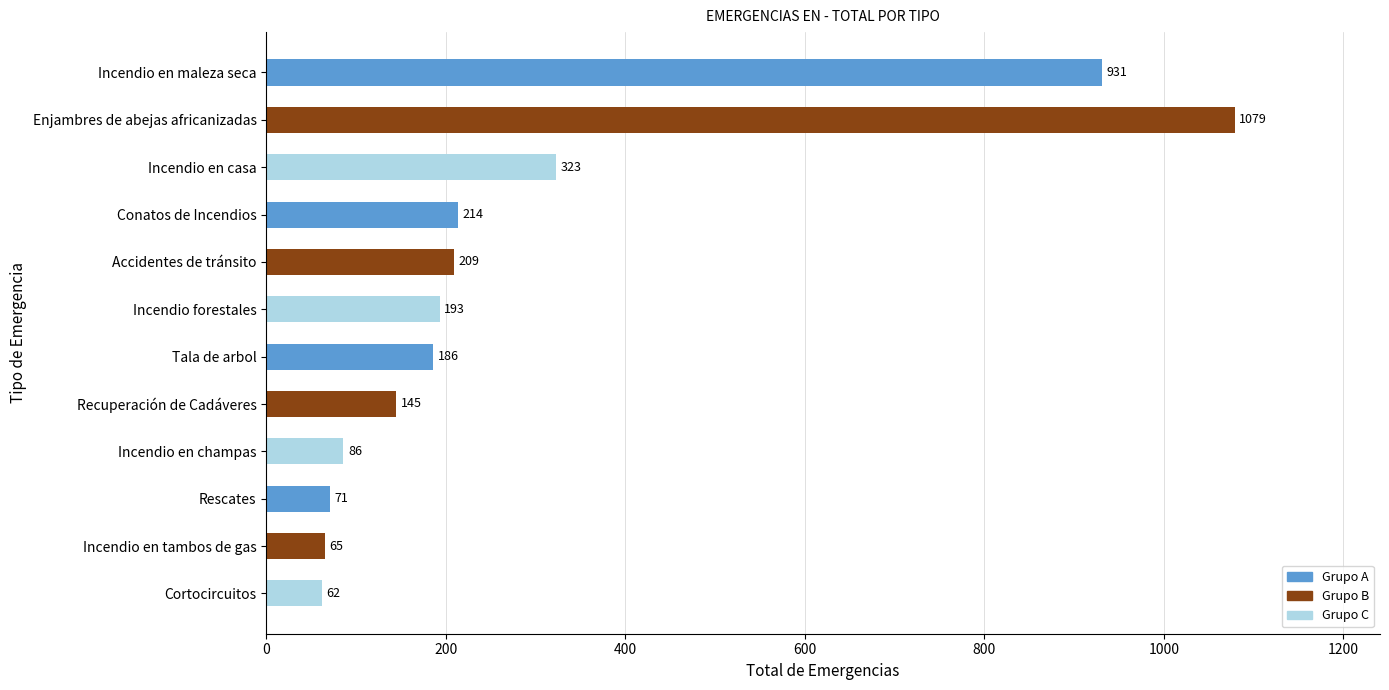

Rank the categories by value from lowest to highest.

Cortocircuitos, Incendio en tambos de gas, Rescates, Incendio en champas, Recuperación de Cadáveres, Tala de arbol, Incendio forestales, Accidentes de tránsito, Conatos de Incendios, Incendio en casa, Incendio en maleza seca, Enjambres de abejas africanizadas